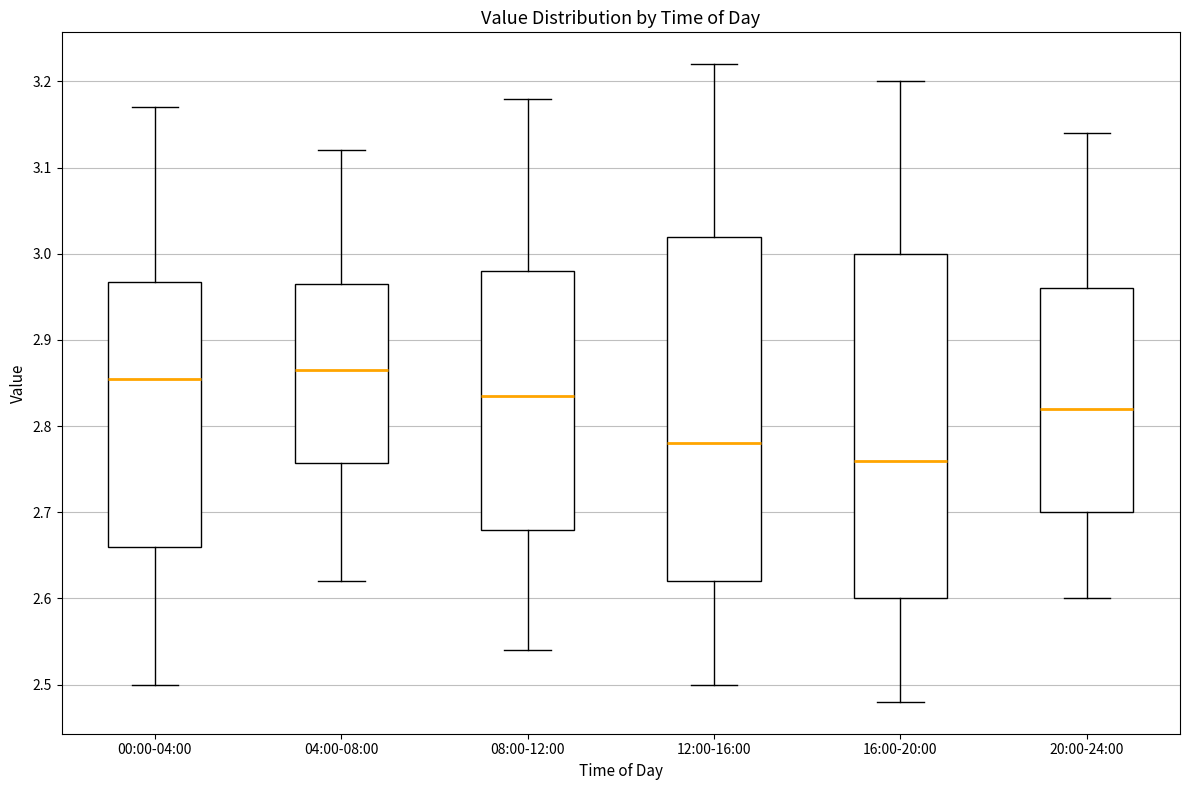

Which box has the lowest median line?

16:00-20:00